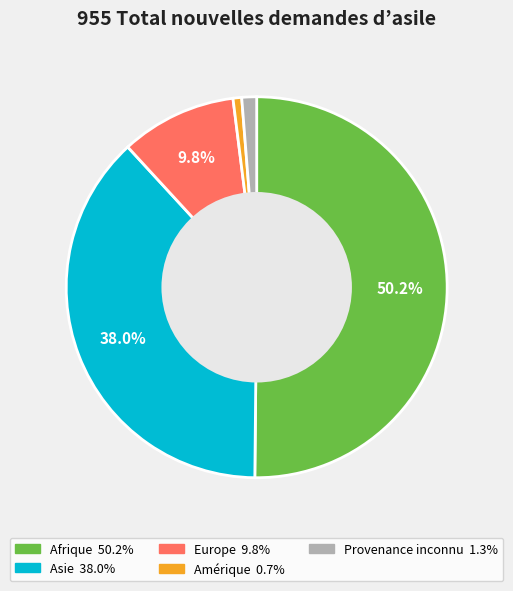

Rank the categories by value from lowest to highest.

Amérique, Provenance inconnu, Europe, Asie, Afrique